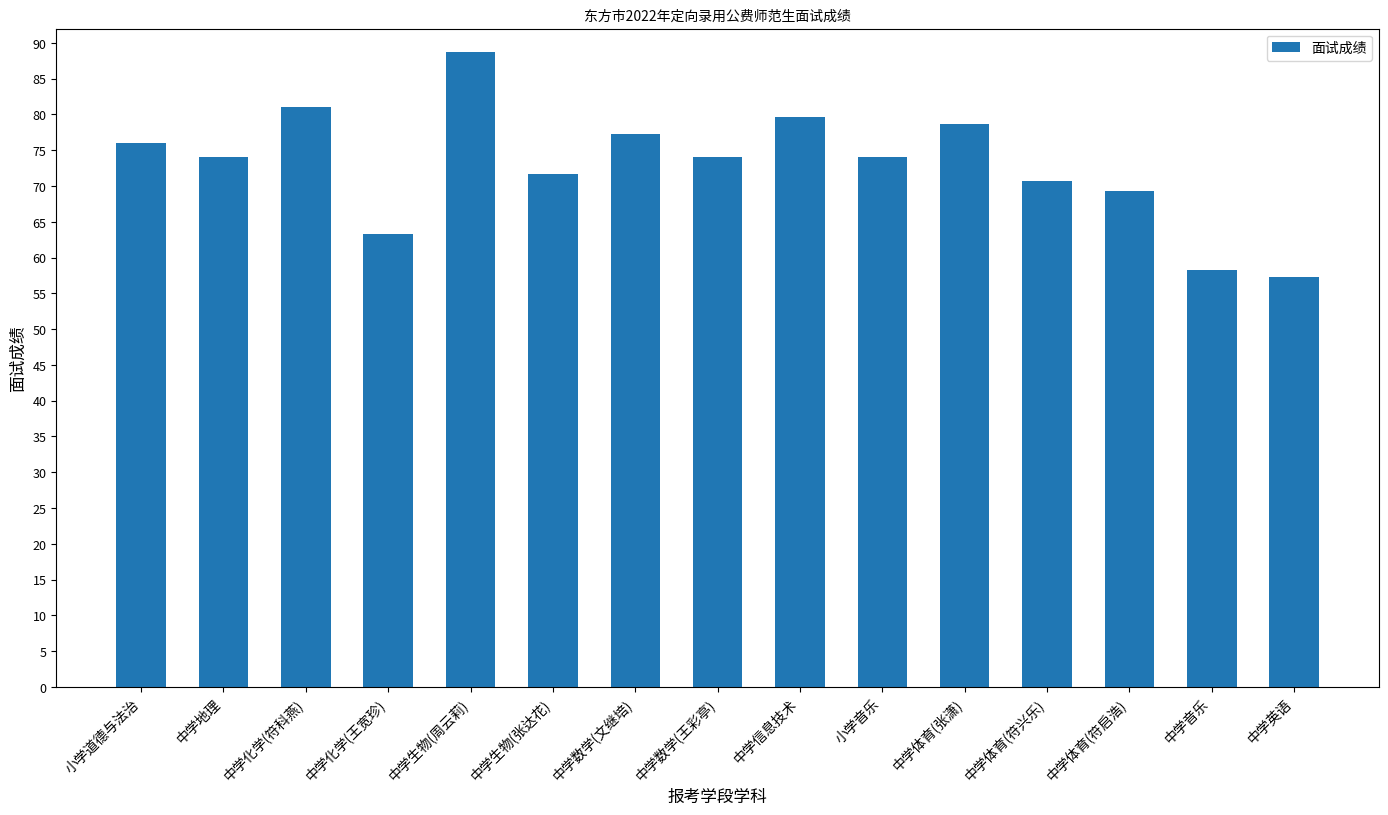

The value at 小学道德与法治 is 76.0. True or false?

True